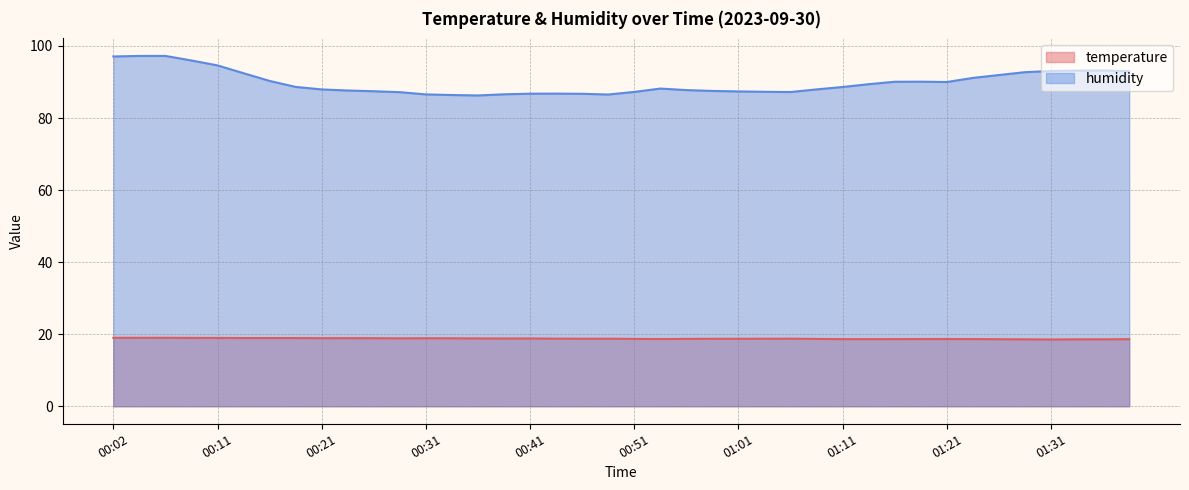

How many lines are shown in the chart?

2